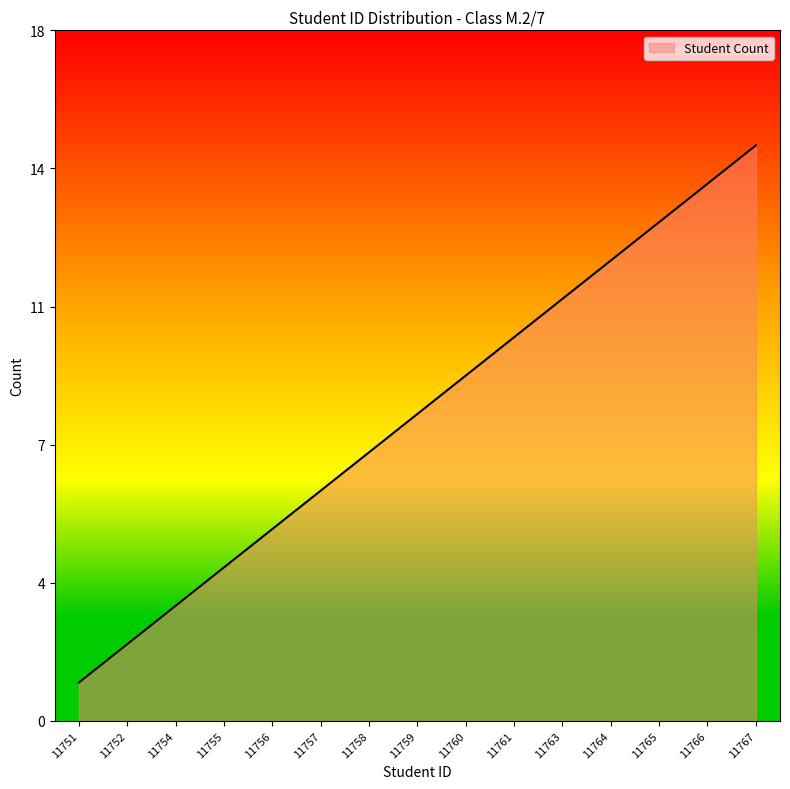

What is the difference between the values at 11766 and 11758?

7